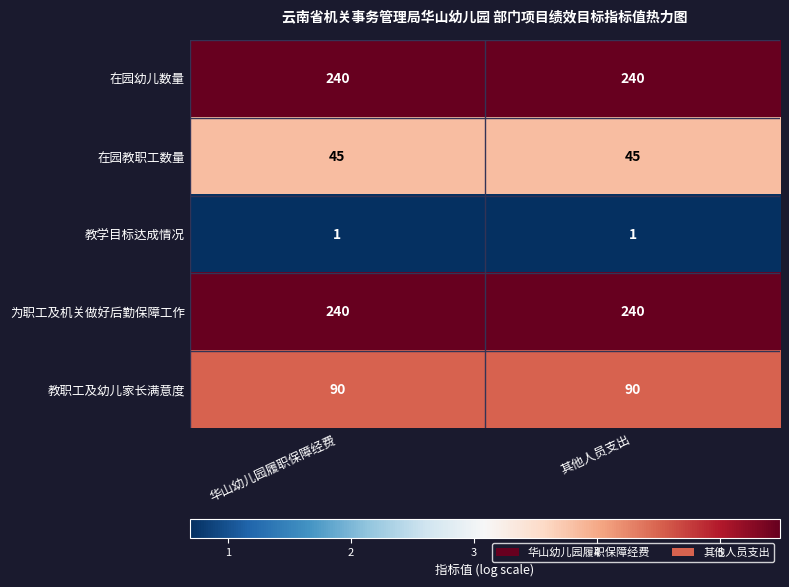

Is it true that 教职工及幼儿家长满意度 equals 90 at 其他人员支出?

True